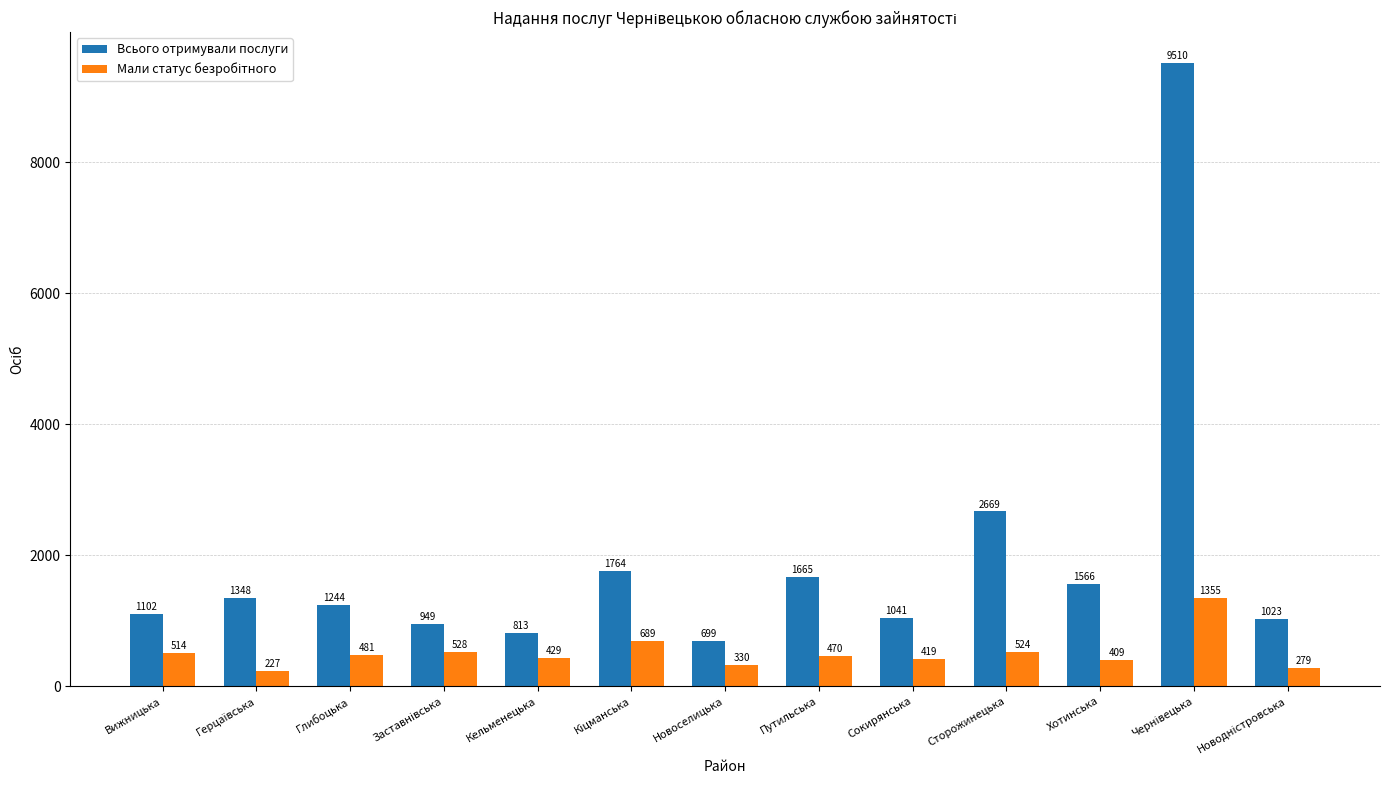

Between Кельменецька and Новоселицька, which series saw the biggest shift?

Всього отримували послуги